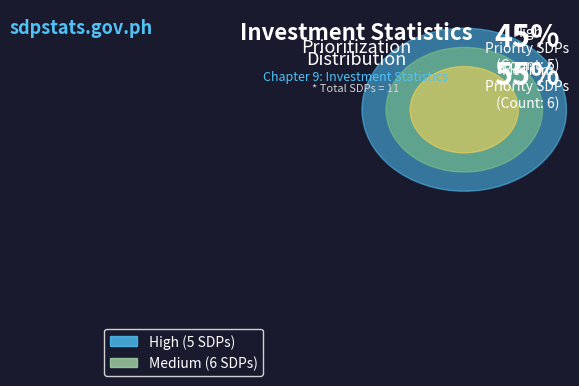

What is the change in value from High to Medium?

+1